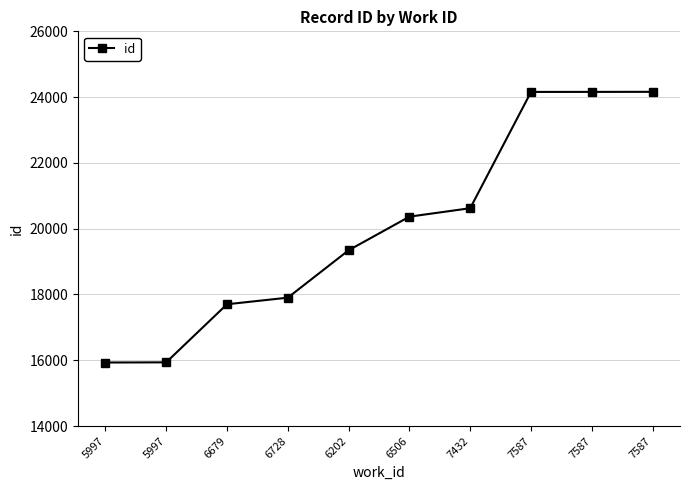

What is the minimum value shown in the chart?

15932